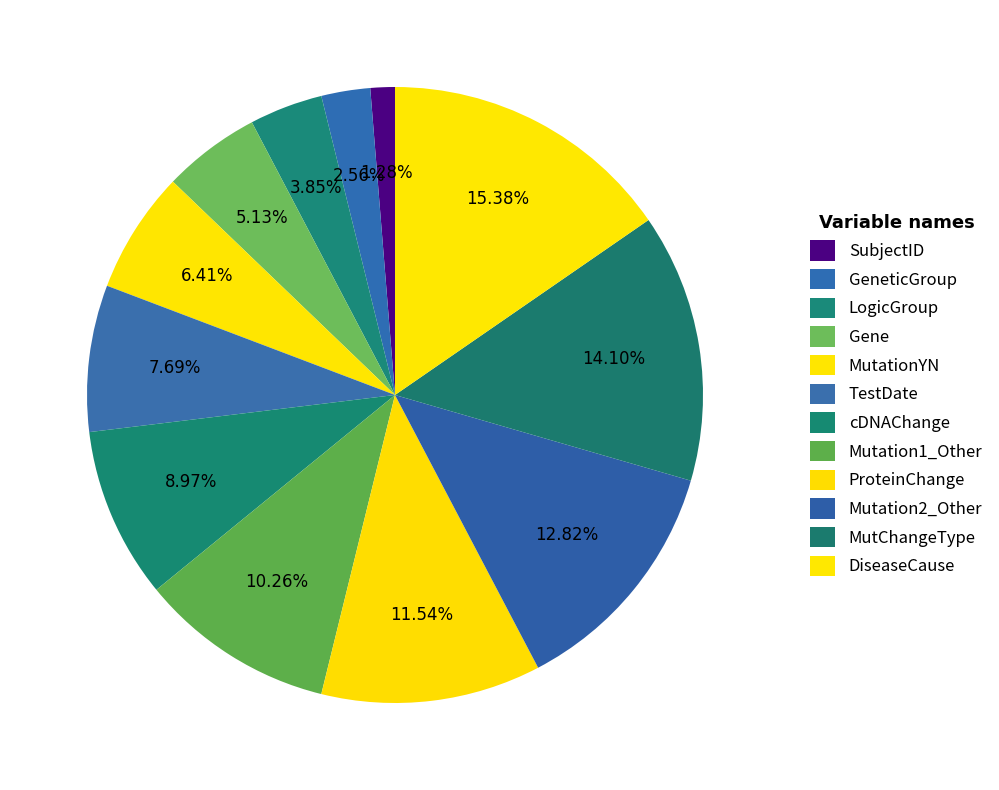

Which category has the smallest portion of the pie?

SubjectID